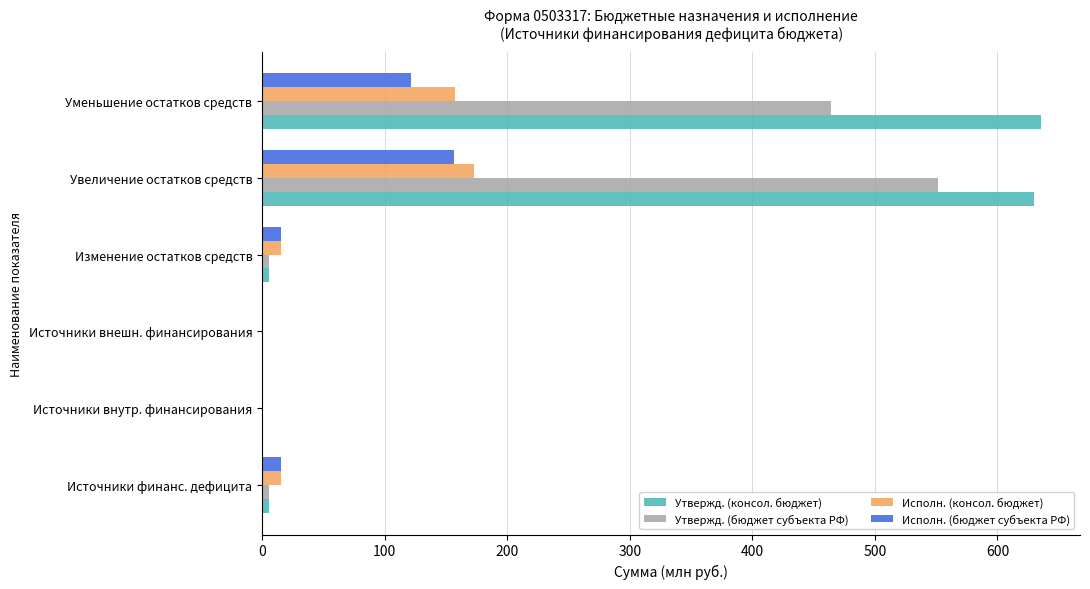

Is it true that Исполн. (бюджет субъекта РФ) equals 121.7 at Уменьшение остатков средств?

True